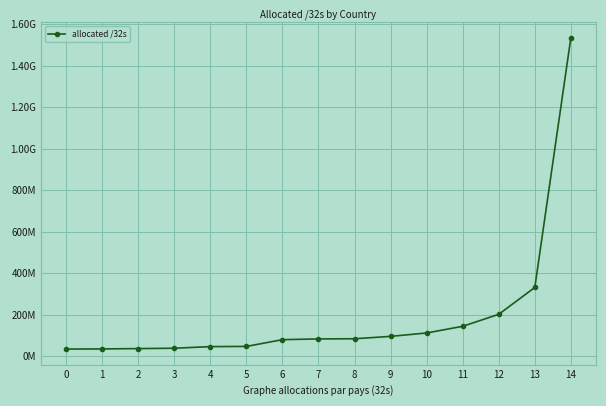

Is this an area chart (filled region under the line)?

No